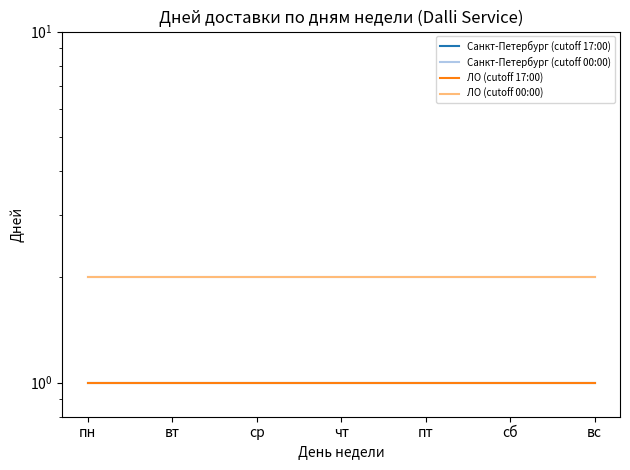

What is the average value of the Санкт-Петербург (cutoff 00:00) series?

2